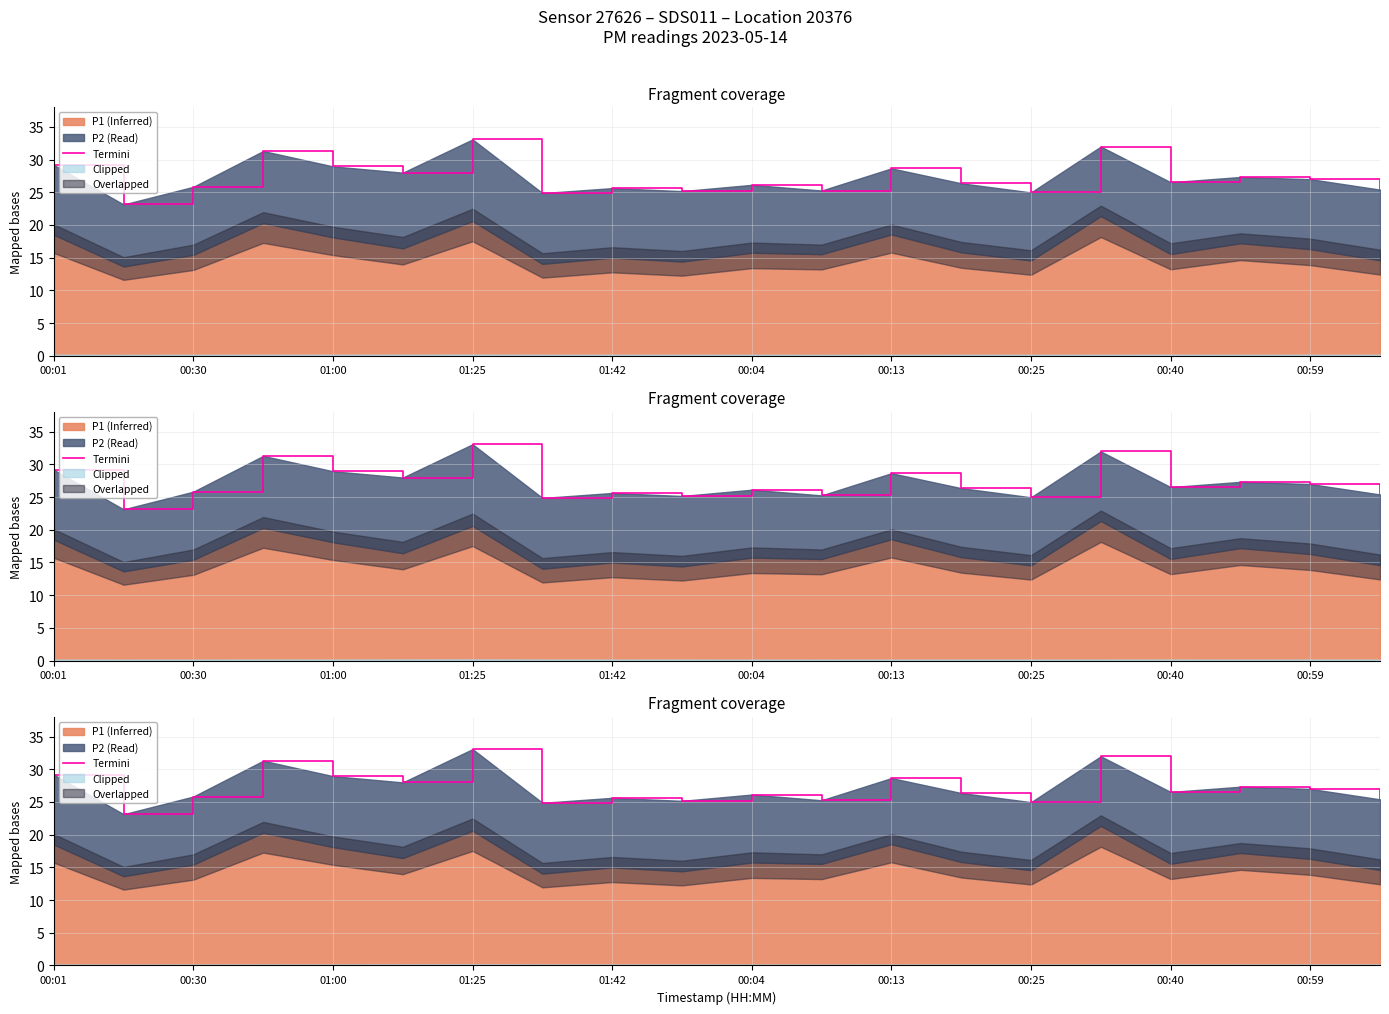

The value at 17 is 11.1. True or false?

False